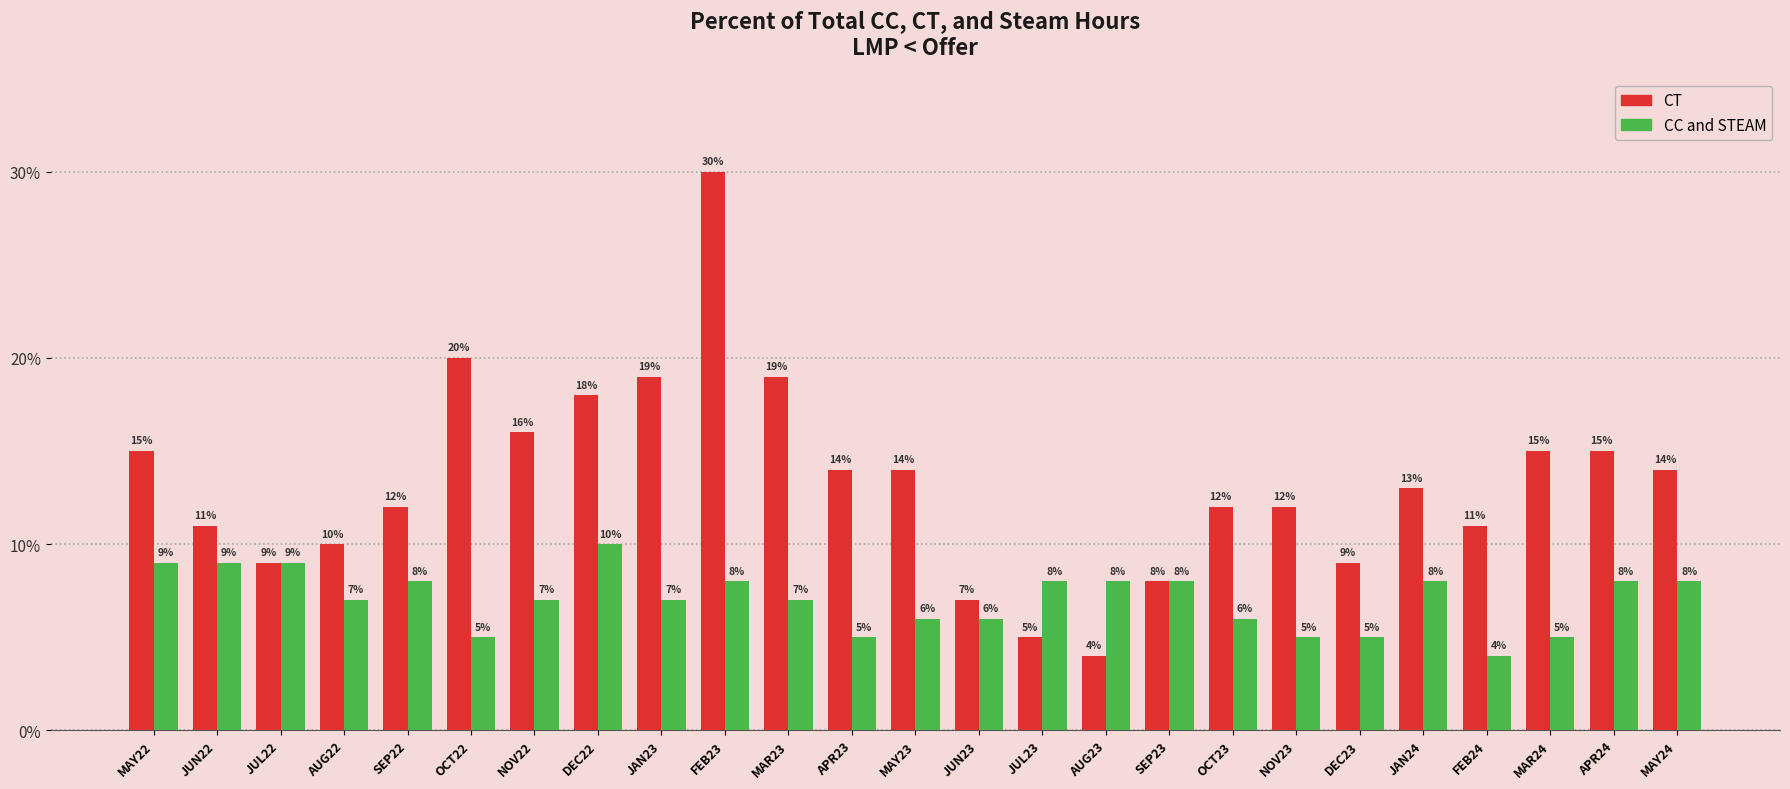

What is the average value of the CT series?

0.1